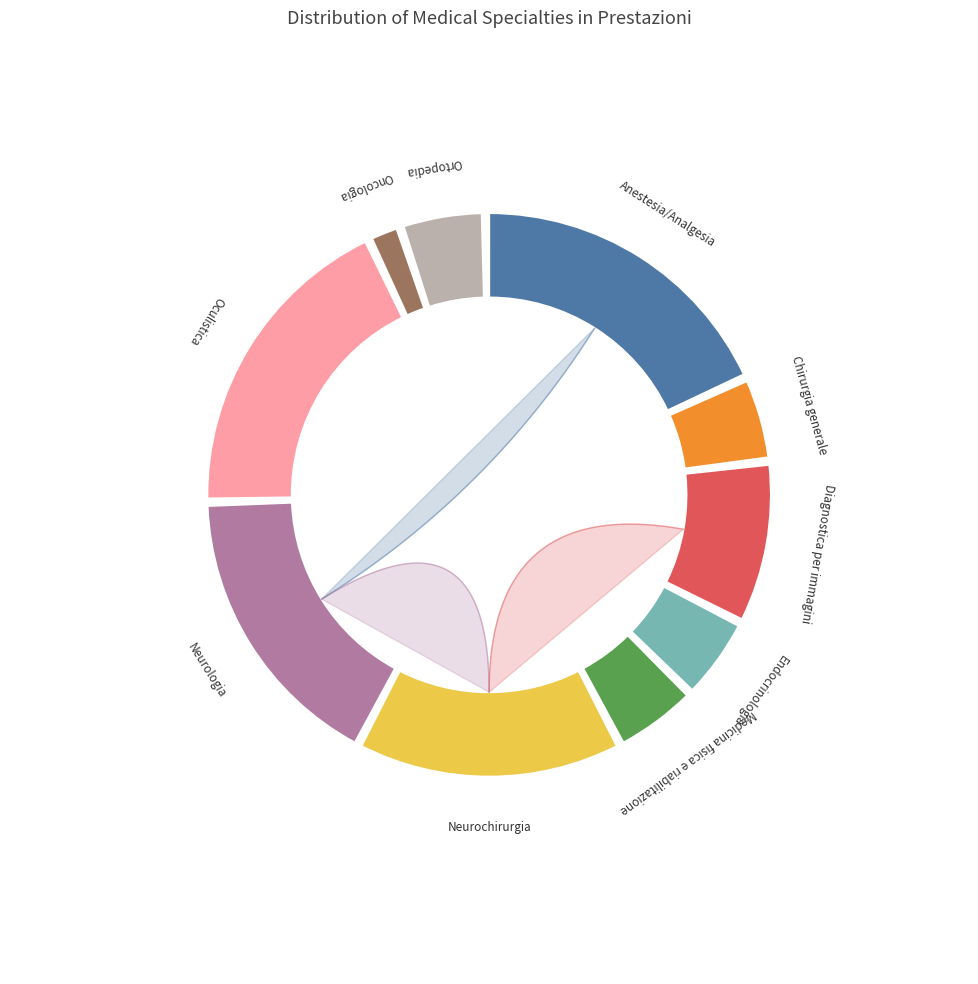

Do Anestesia/Analgesia and Oculistica together represent more than half of the pie?

No